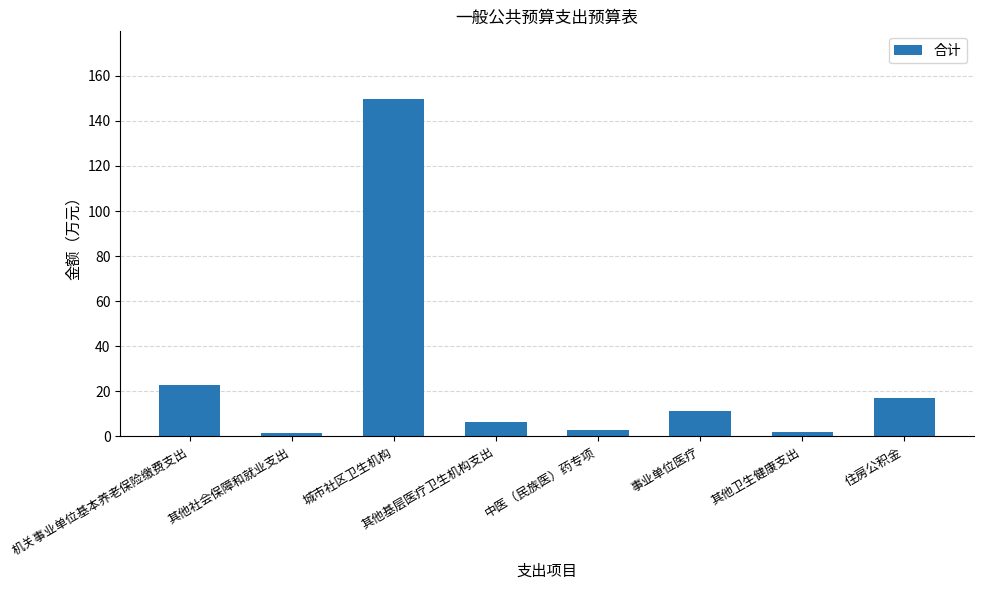

At which category does the chart reach its peak across all series?

城市社区卫生机构